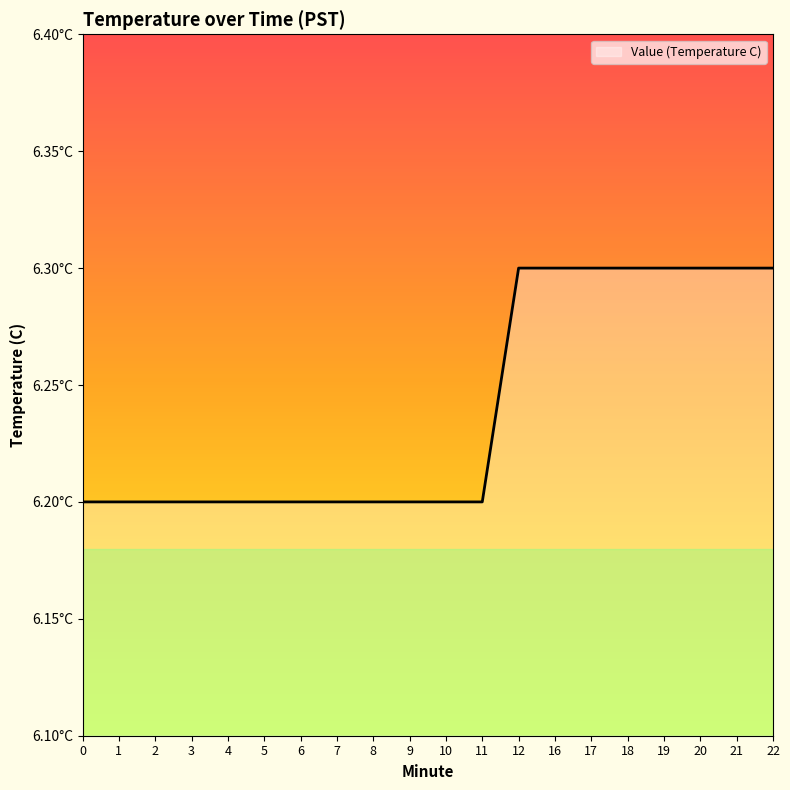

Is it true that the value at 20 is 2.6?

False